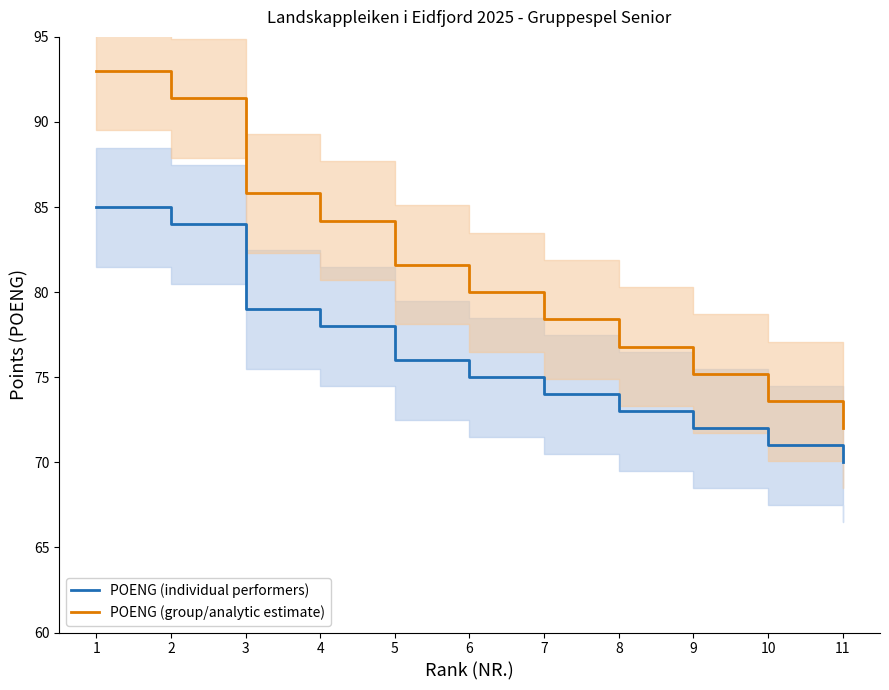

The POENG (individual performers) series shows 128.7 at 8. True or false?

False